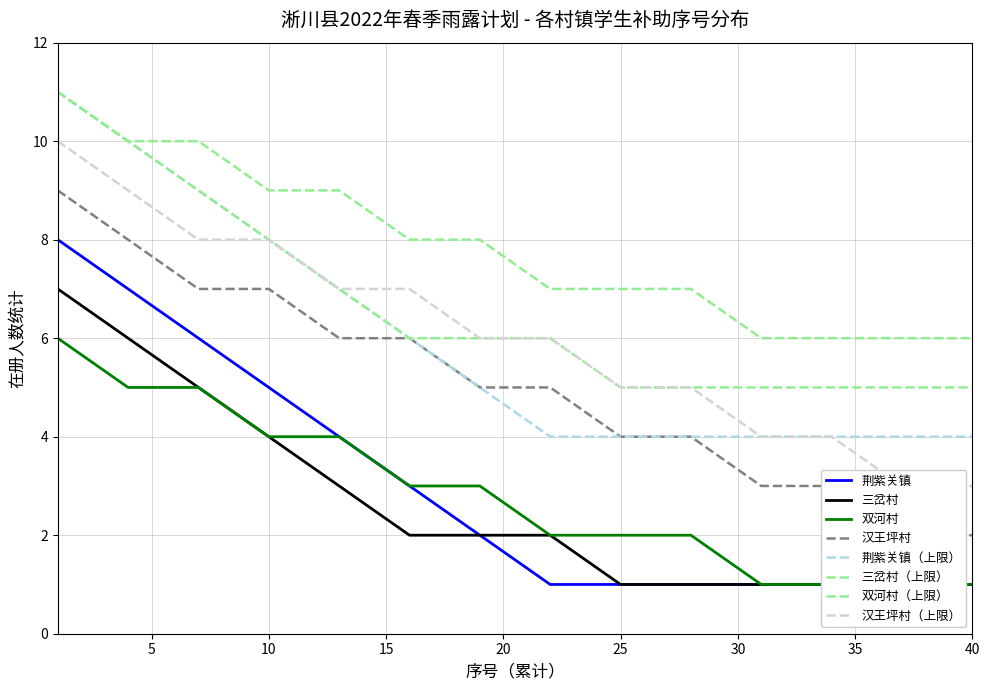

Between 19 and 25, which series saw the biggest shift?

荆紫关镇